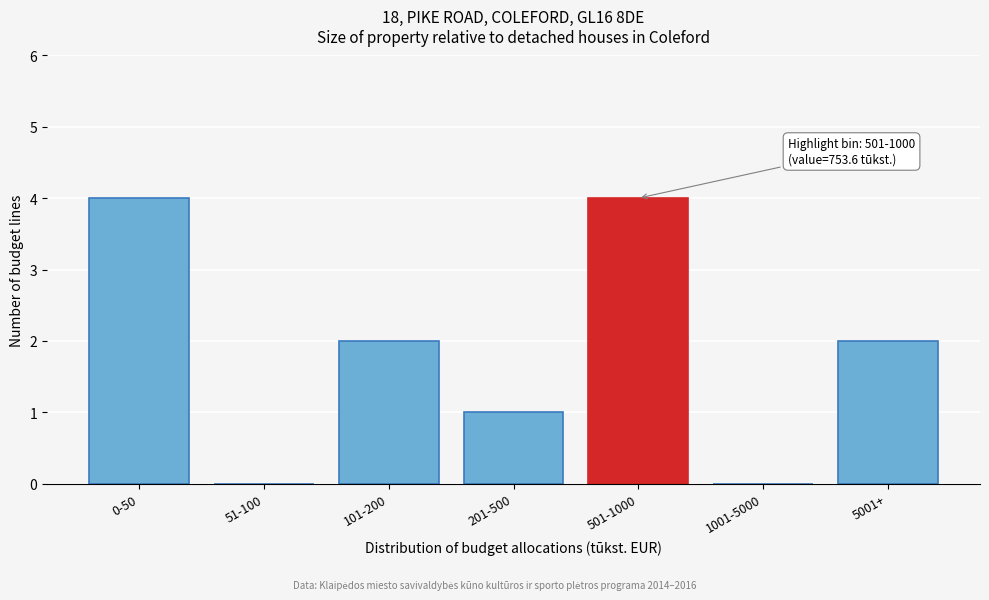

Reading right to left, extract all data points from this chart.

5001+=2	1001-5000=0	501-1000=4	201-500=1	101-200=2	51-100=0	0-50=4